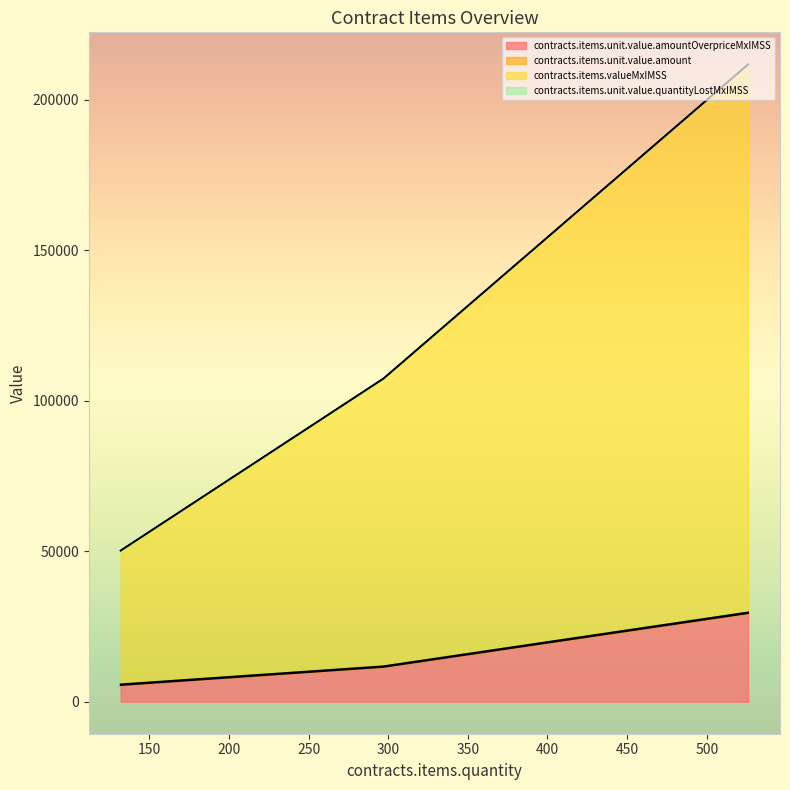

At which label does contracts.items.unit.value.quantityLostMxIMSS reach its minimum?

132